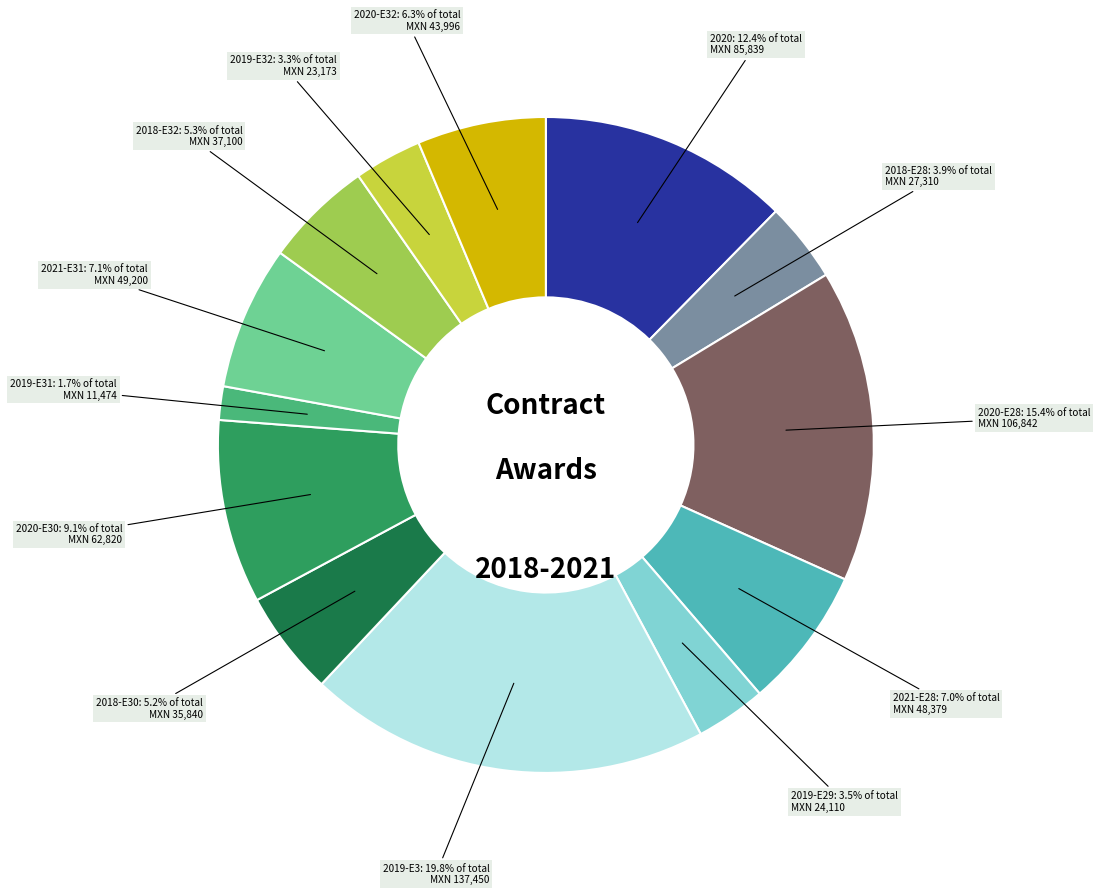

Is there a majority slice in this chart?

No